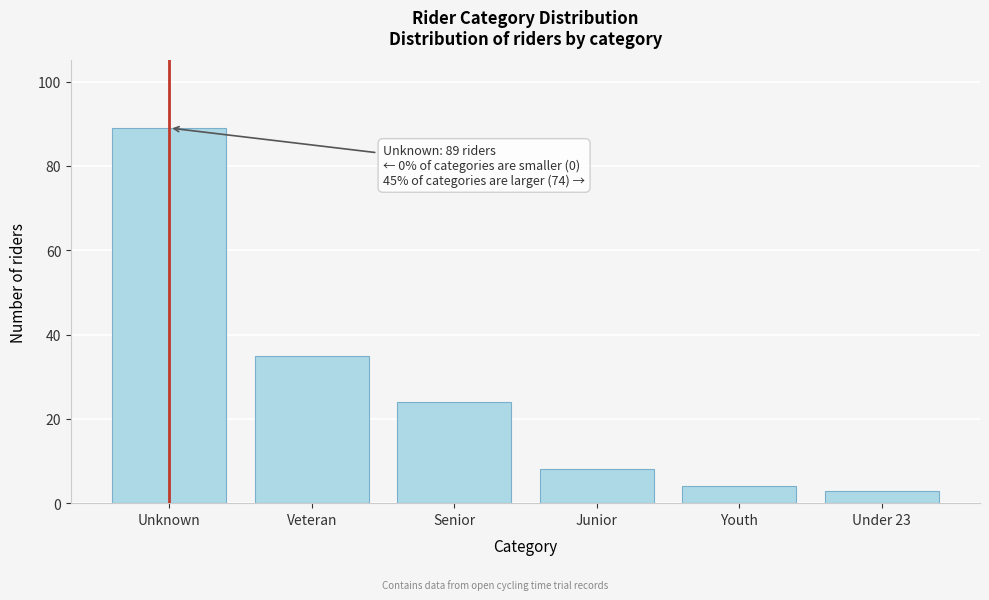

Reading right to left, what are all the values shown in this chart?

3	4	8	24	35	89